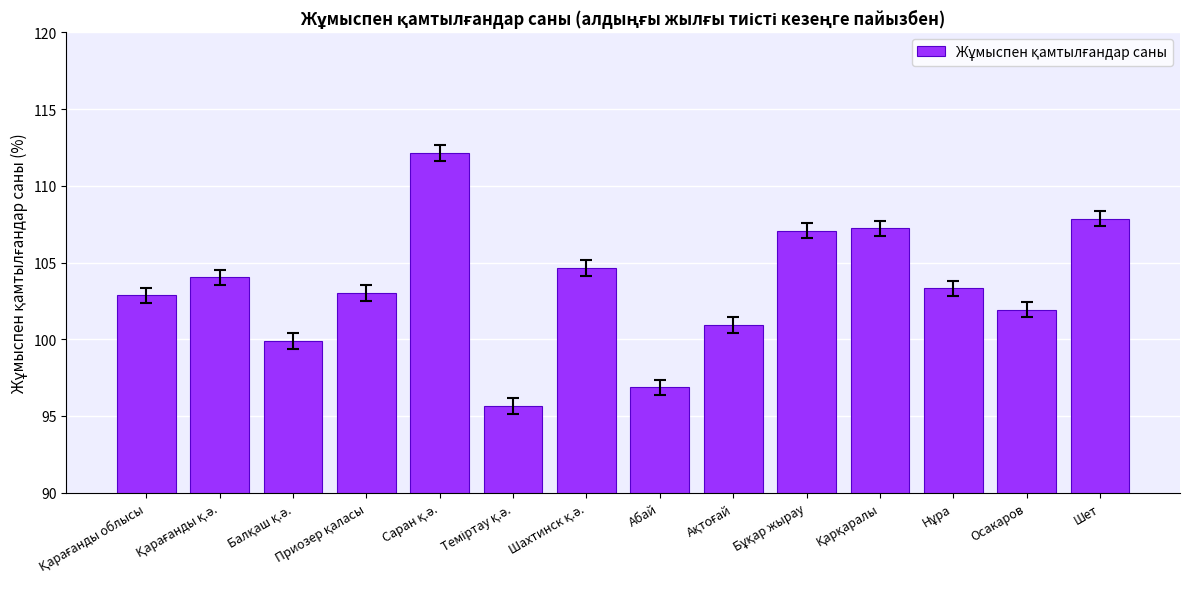

How many data points does each series have?

14